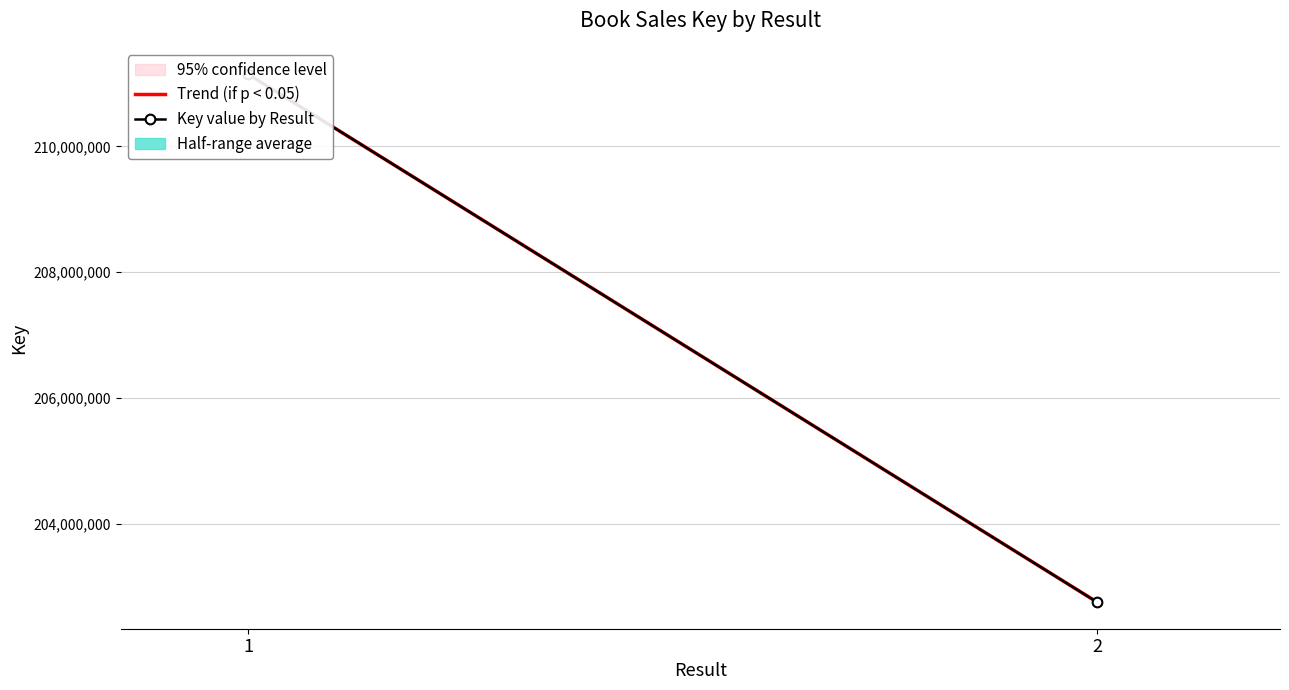

What is the minimum value shown in the chart?

202752156.0